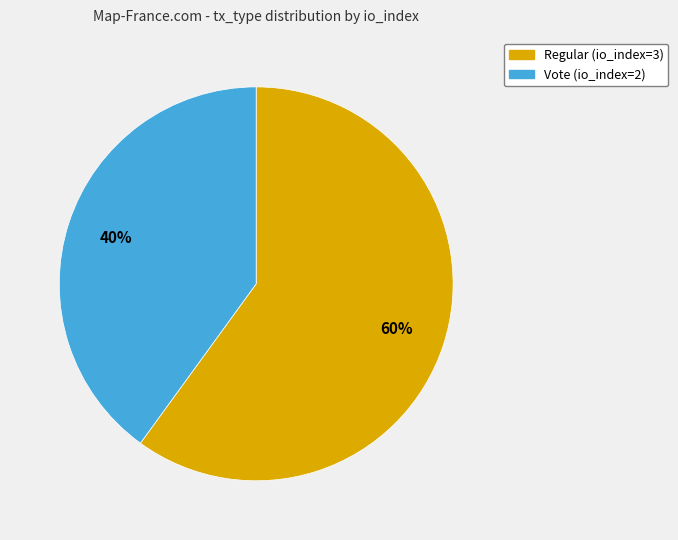

Which slice represents more than half of the pie?

Regular (io_index=3)